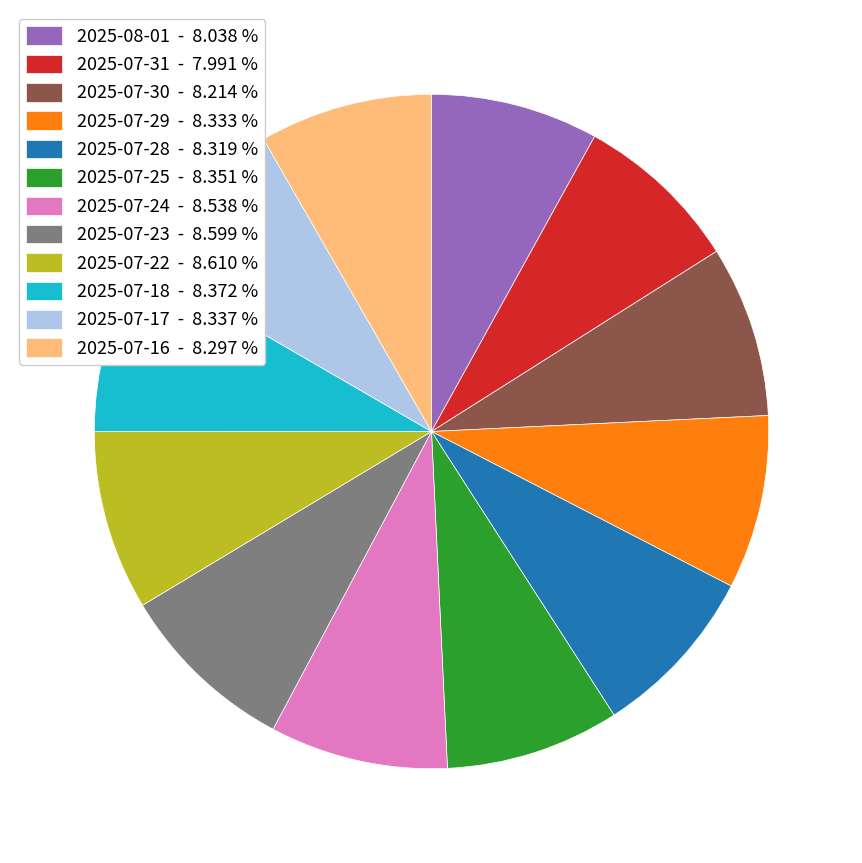

Do 2025-07-18 and 2025-07-16 together represent more than half of the pie?

No